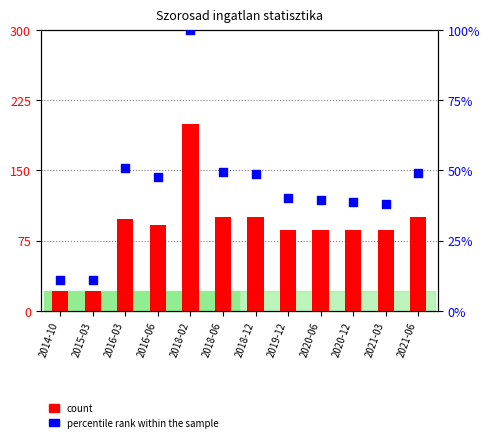

At which category is the sum across all series the highest?

2018-02